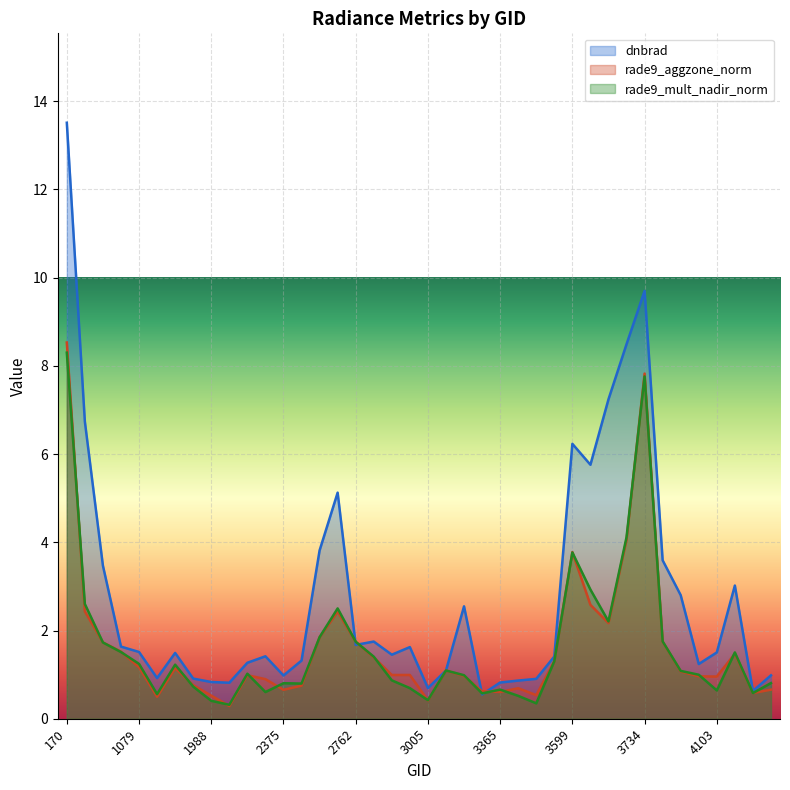

True or false: rade9_aggzone_norm has a value of 0.2 at 3464.

False